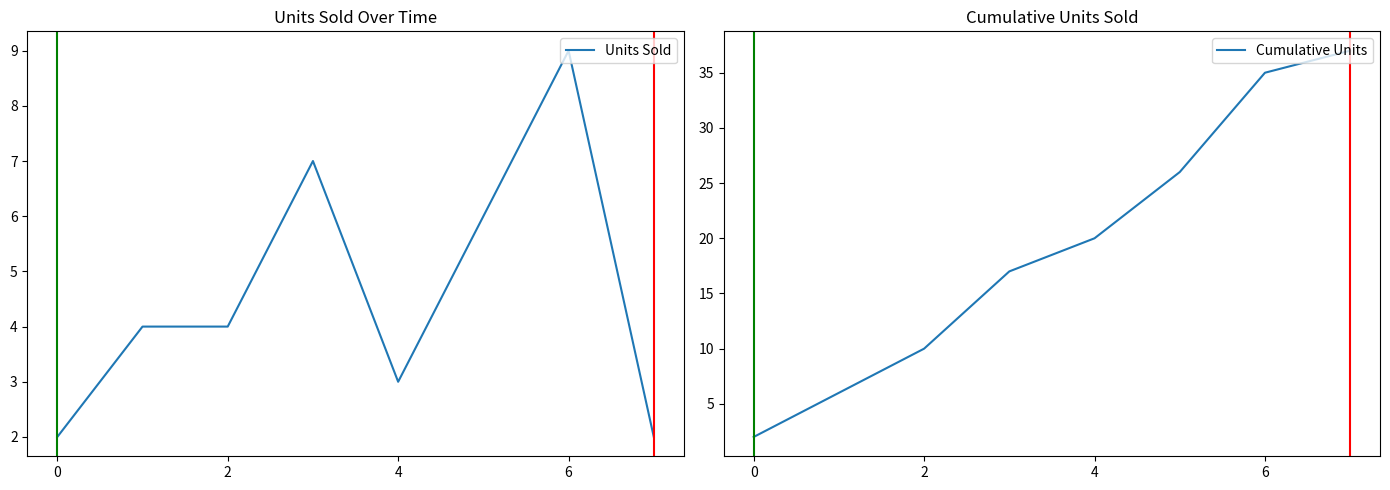

The value of Cumulative Units at 7 is 49. True or false?

False